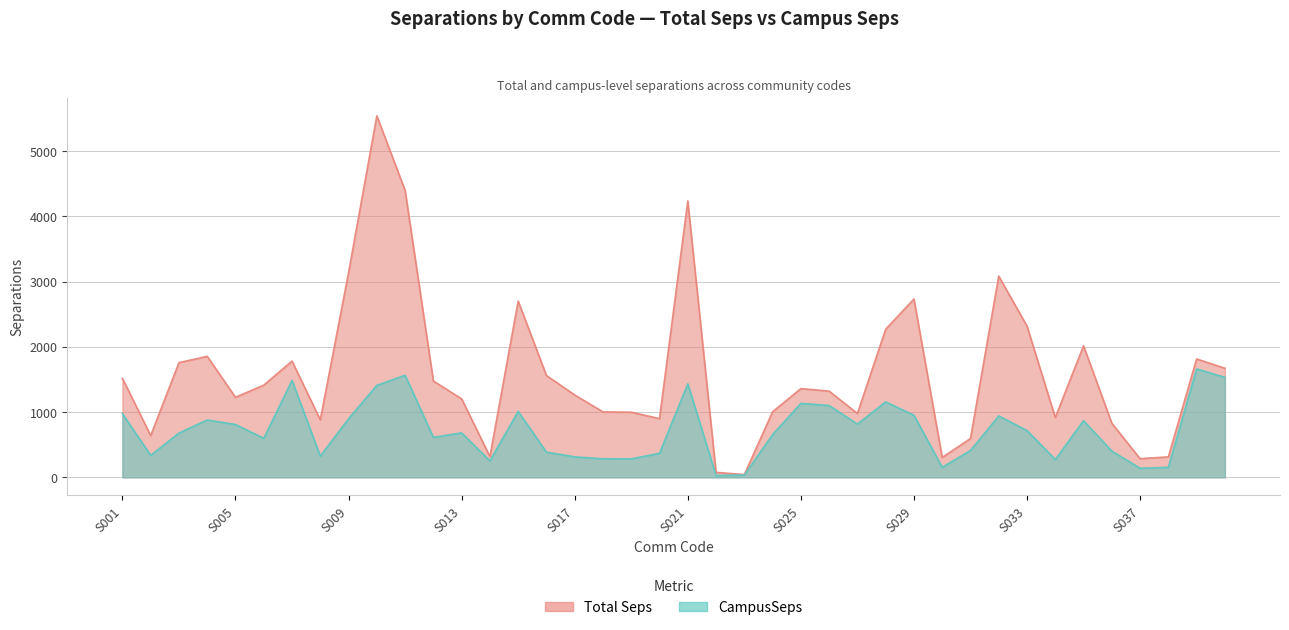

What is the smallest value displayed?

29.5